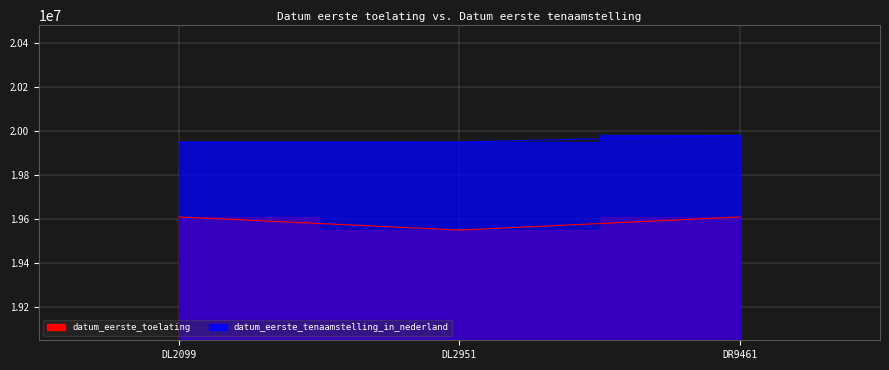

How many data points in datum_eerste_toelating are above 19610426?

1